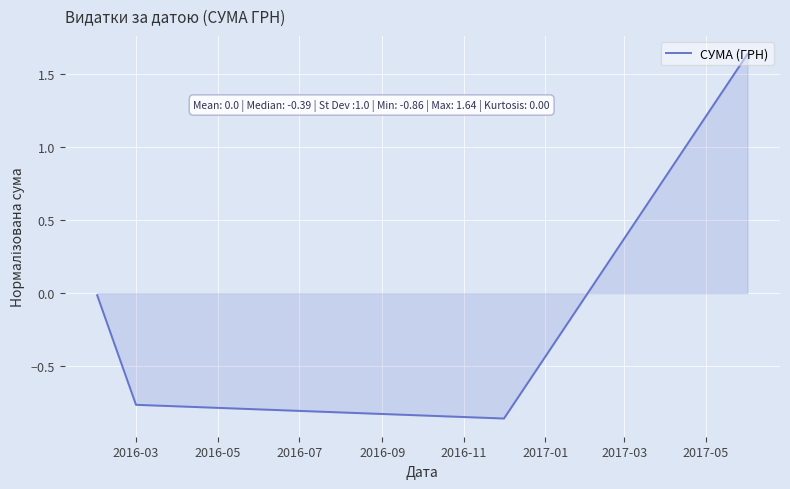

True or false: the data has more than 1 interior local peaks.

False